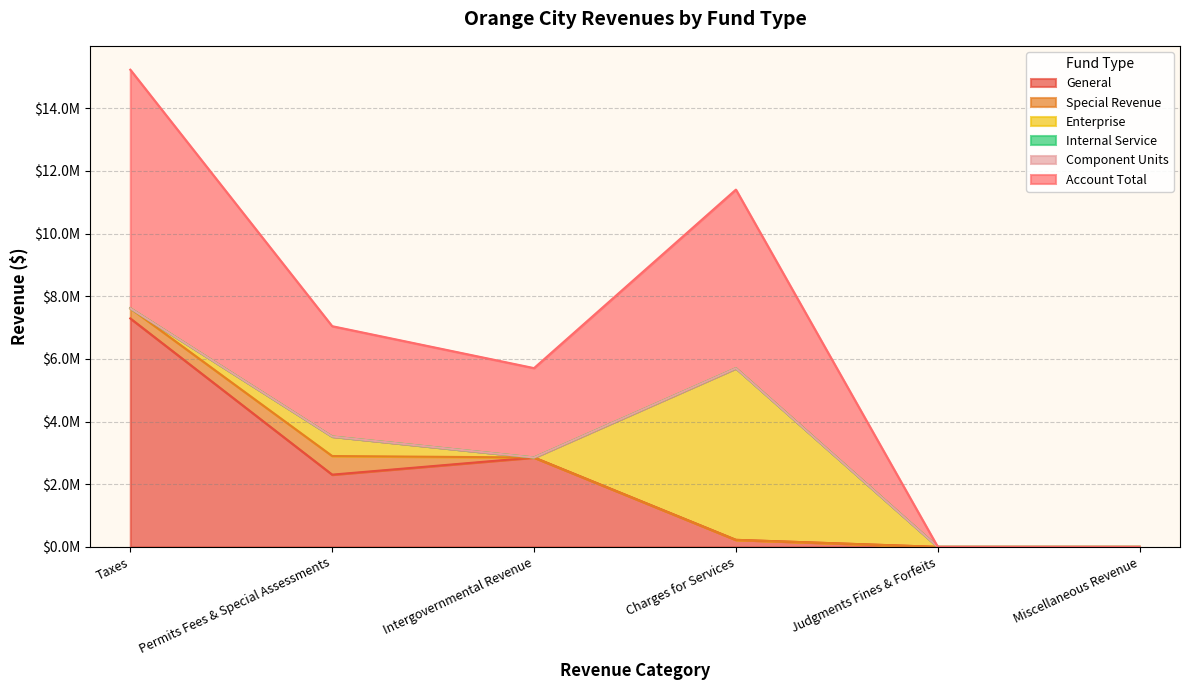

How many series are shown in this chart?

6